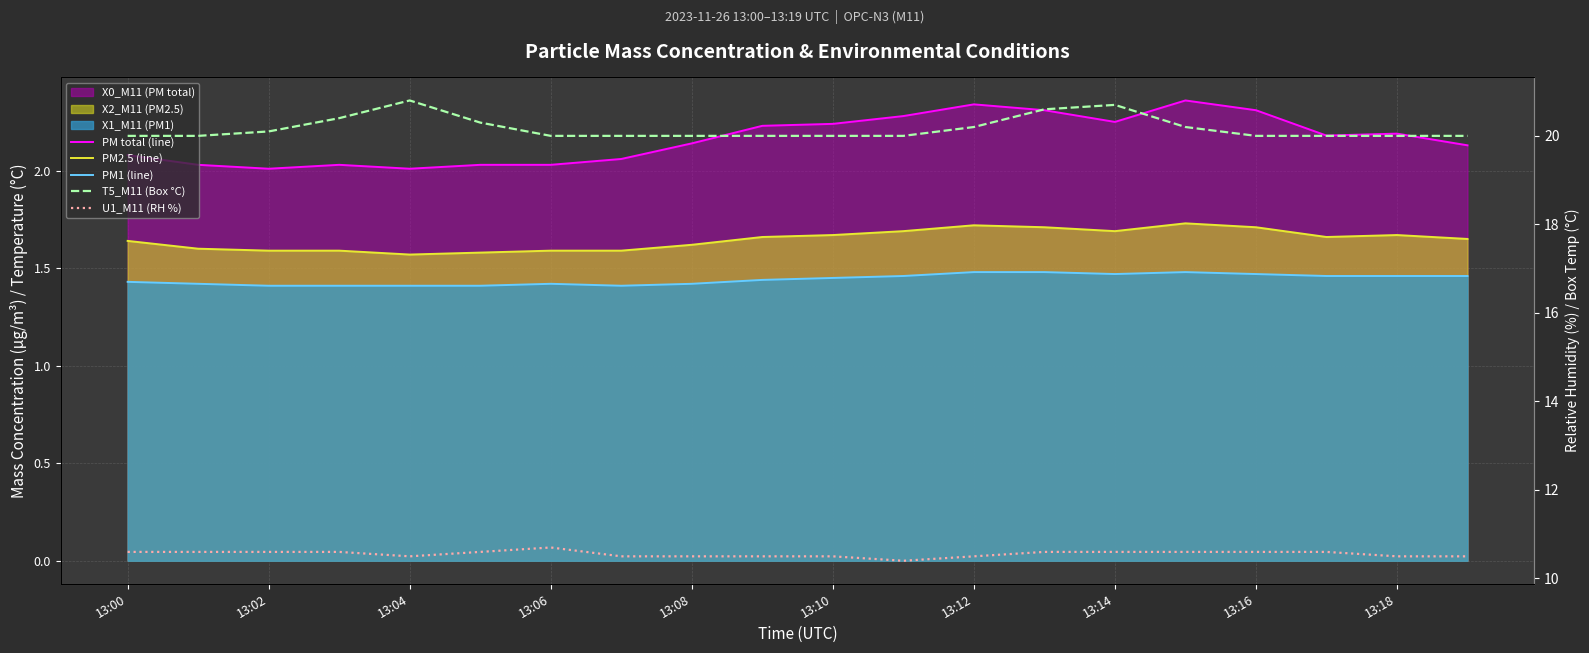

Rank the series at 15 from lowest to highest value.

PM1 (line), PM2.5 (line), PM total (line), U1_M11 (RH %), T5_M11 (Box °C)